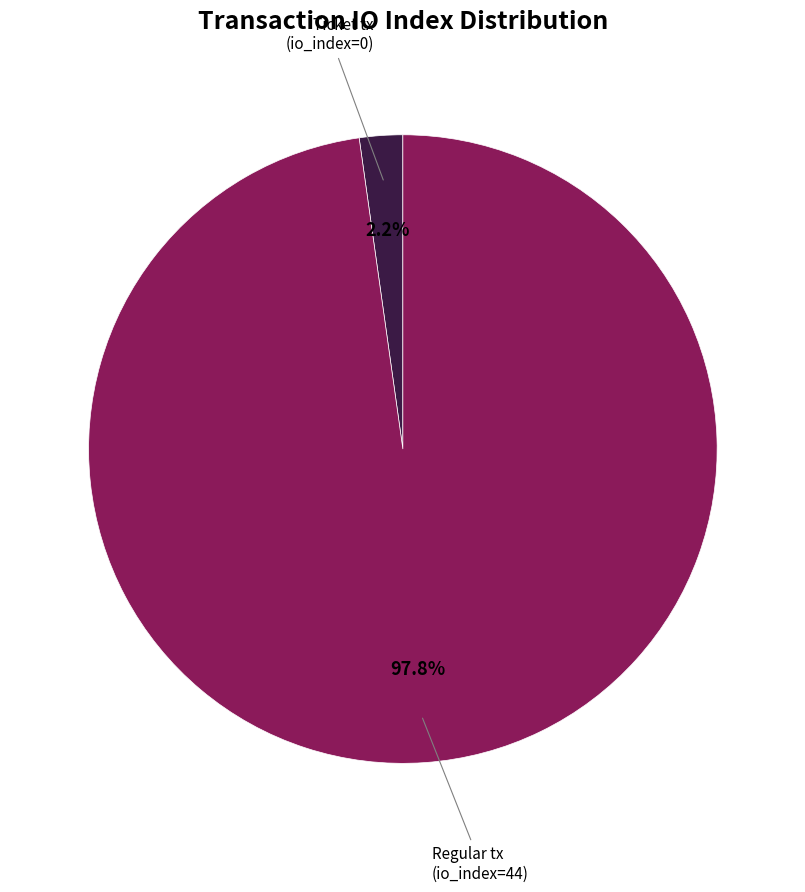

Between Regular tx (io_index=44) and Ticket tx (io_index=0), which is larger?

Regular tx (io_index=44)